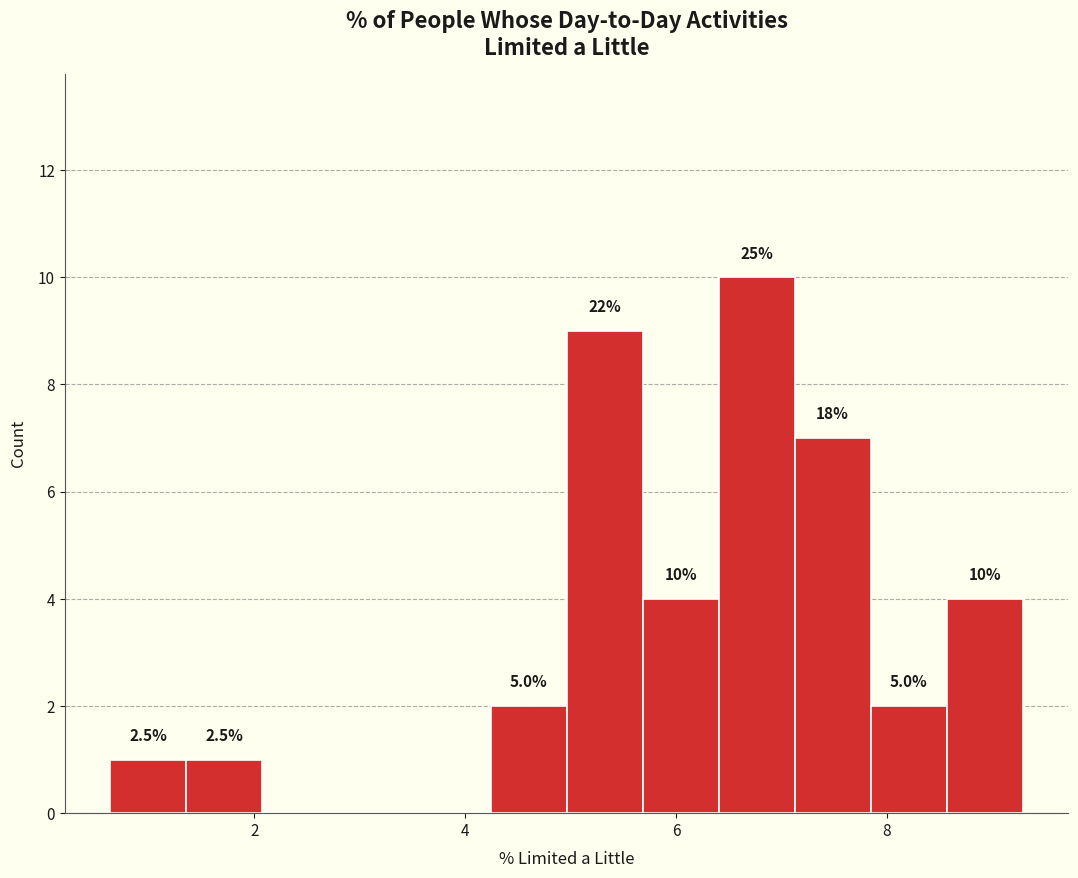

Around what value on the x-axis is the tallest bar? Give the approximate position of its centre, as read against the axis.

6.8